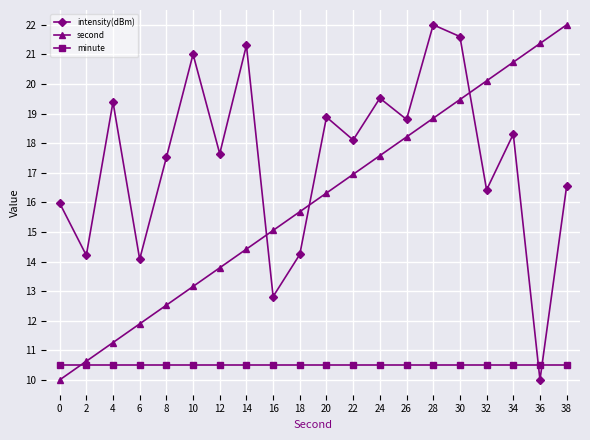

Reading right to left, what are all the values shown in this chart?

intensity(dBm): 16.6	10.0	18.3	16.4	21.6	22.0	18.8	19.5	18.1	18.9	14.2	12.8	21.3	17.6	21.0	17.5	14.1	19.4	14.2	16.0
second: 22.0	21.4	20.7	20.1	19.5	18.8	18.2	17.6	16.9	16.3	15.7	15.1	14.4	13.8	13.2	12.5	11.9	11.3	10.6	10.0
minute: 10.5	10.5	10.5	10.5	10.5	10.5	10.5	10.5	10.5	10.5	10.5	10.5	10.5	10.5	10.5	10.5	10.5	10.5	10.5	10.5